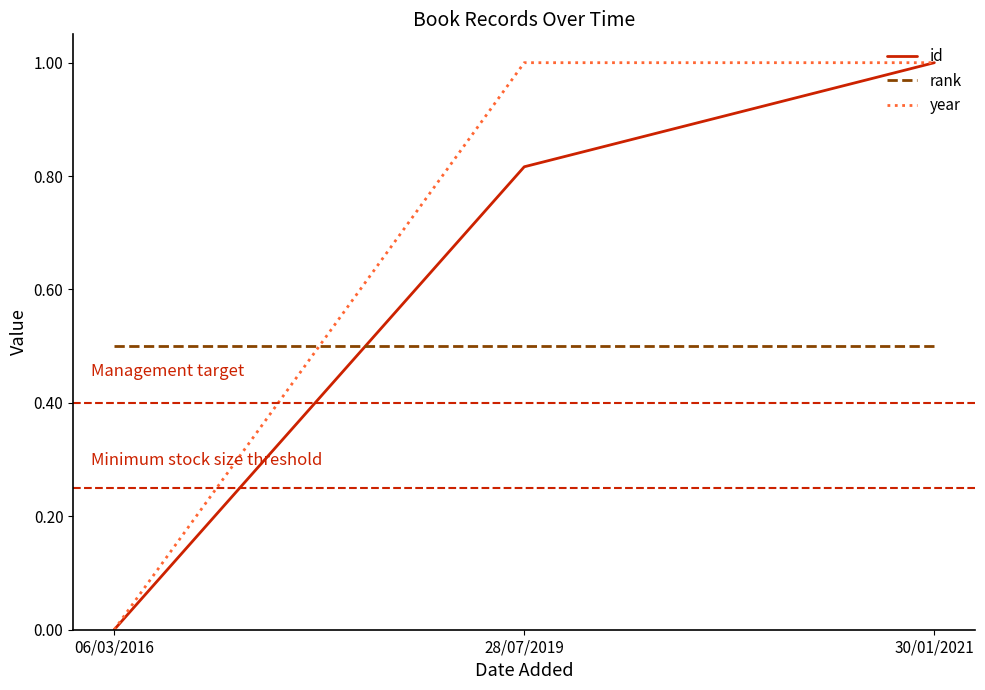

Between 28/07/2019 and 30/01/2021, which series saw the biggest shift?

id